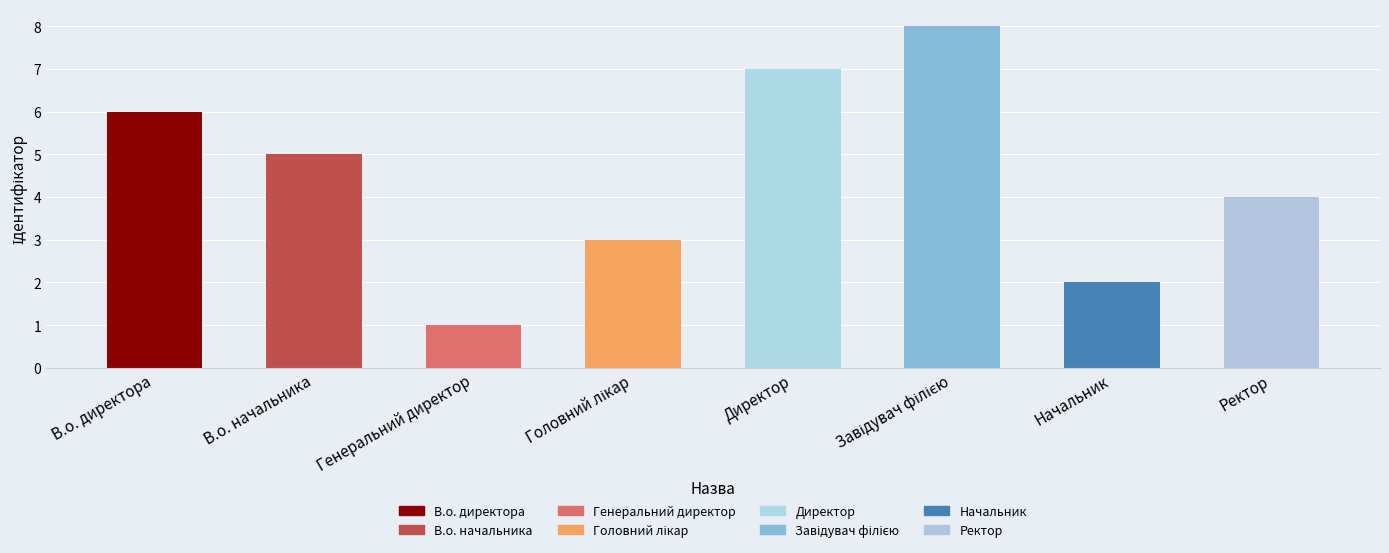

Is it true that the value at Ректор is 1?

False